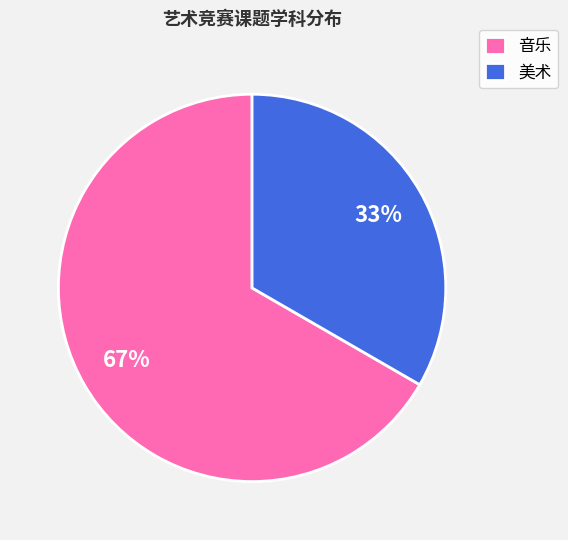

To the nearest percent, what is the average slice percentage?

50%